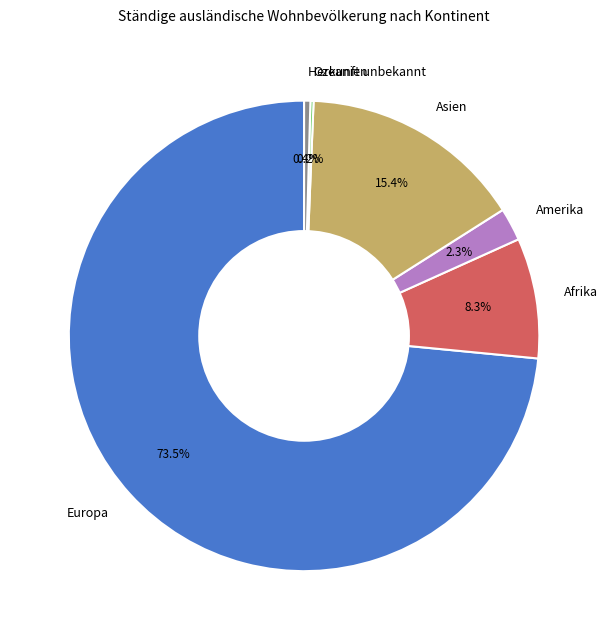

Which category has the biggest portion of the pie?

Europa